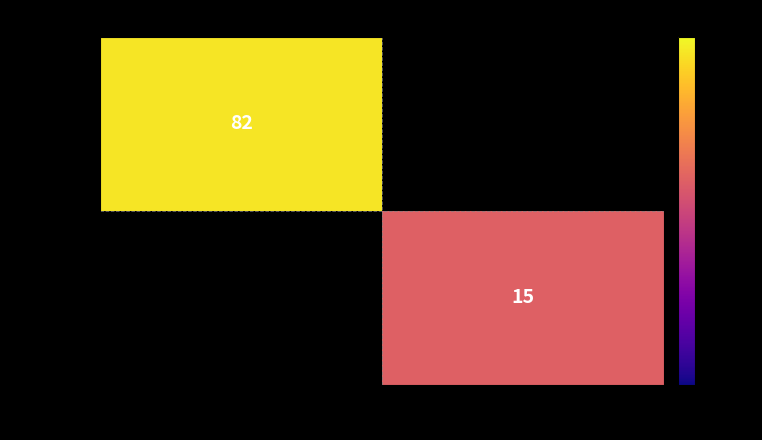

Between 1 and -1, which is larger?

-1